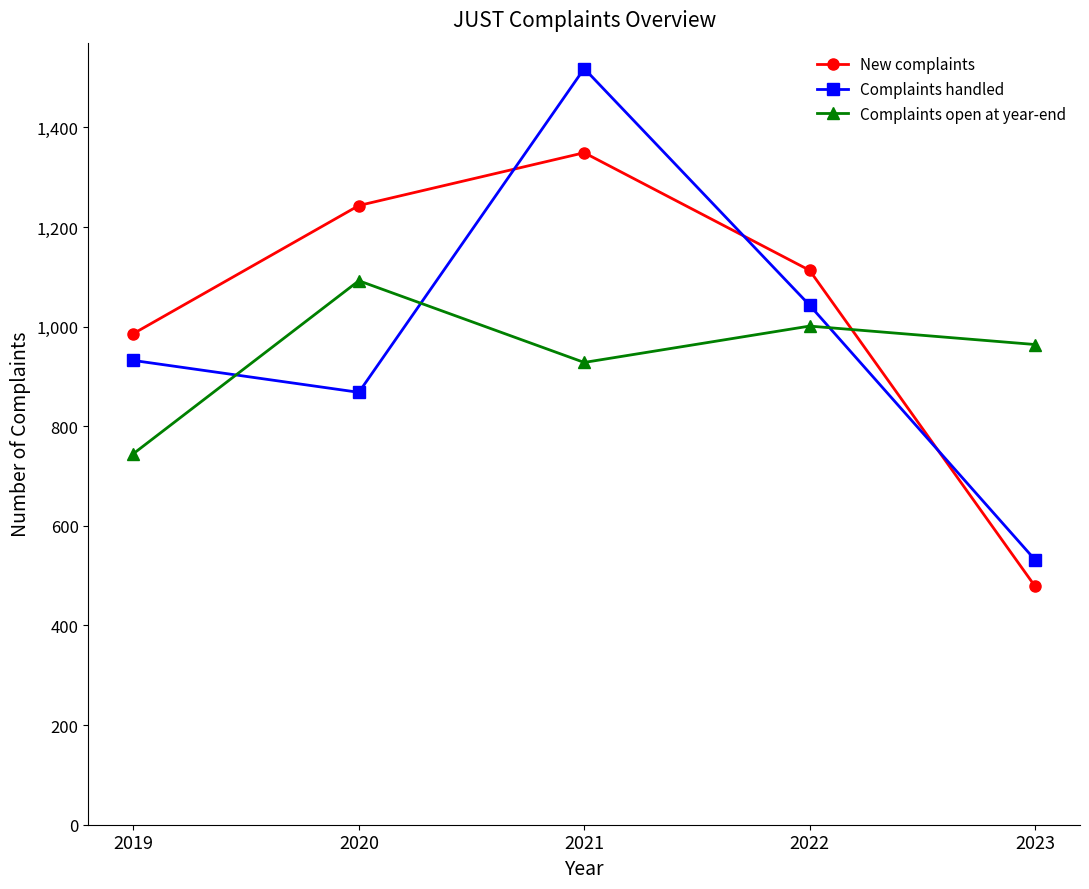

What is the value of the Complaints open at year-end point at the 4th from the left?

1001